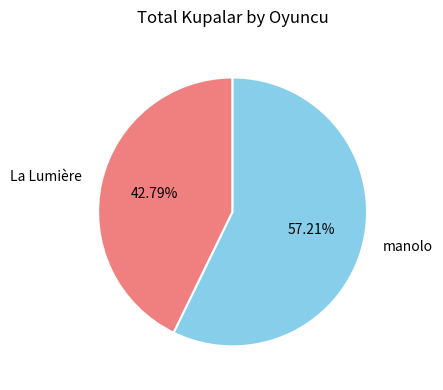

What is the largest slice in the pie chart?

manolo